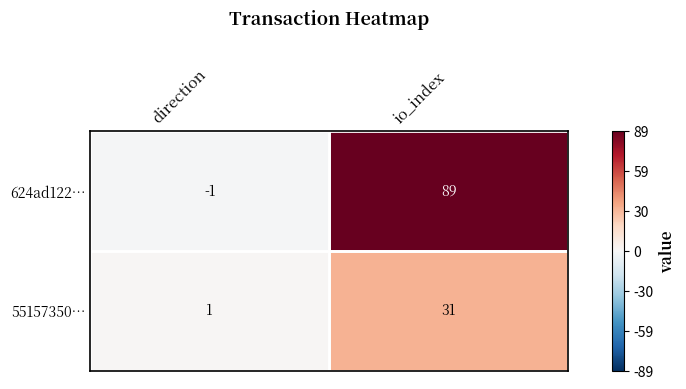

What is the difference between the 55157350… values at direction and io_index?

30